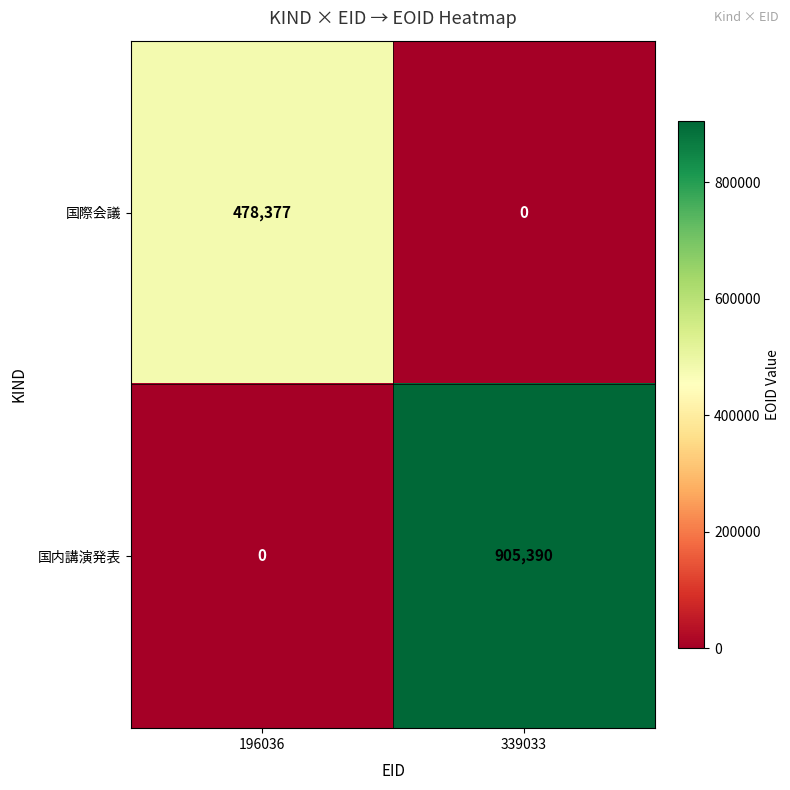

Which series has the largest total across all categories?

国内講演発表